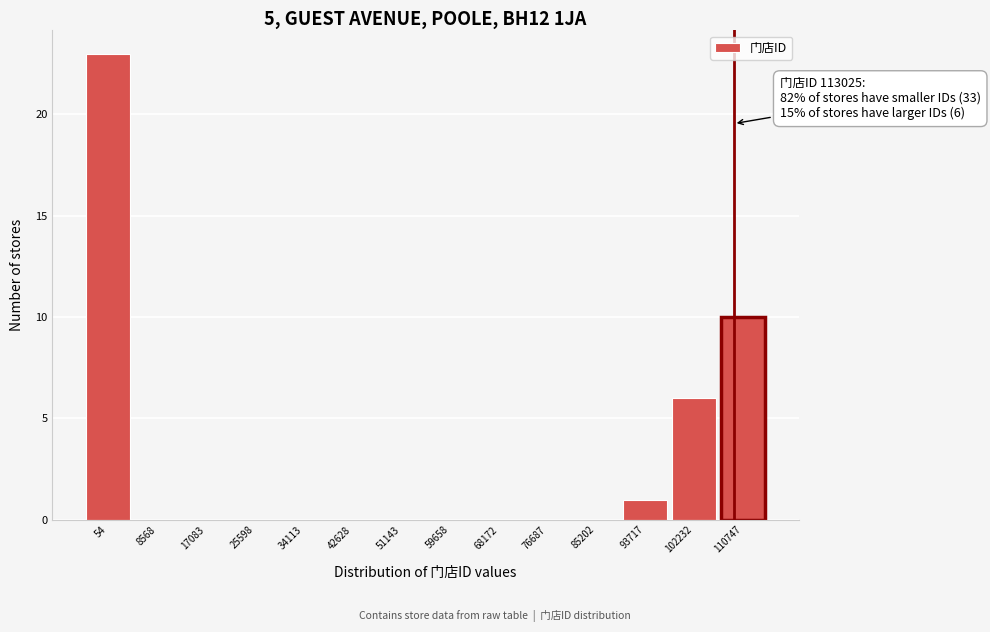

Reading right to left, what are all the values shown in this chart?

110747=10	102232=6	93717=1	85202=0	76687=0	68172=0	59658=0	51143=0	42628=0	34113=0	25598=0	17083=0	8568=0	54=23